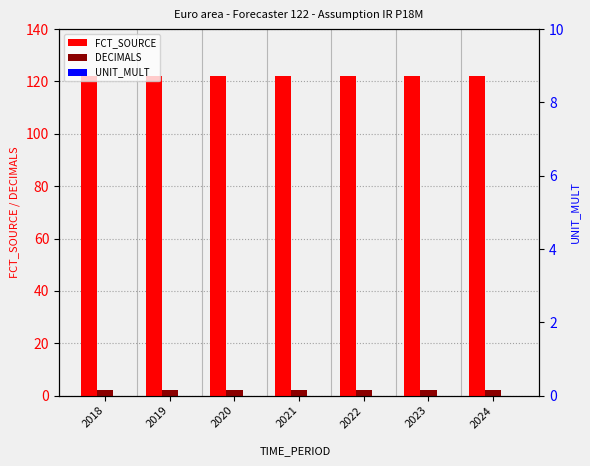

What is the greatest value displayed?

122